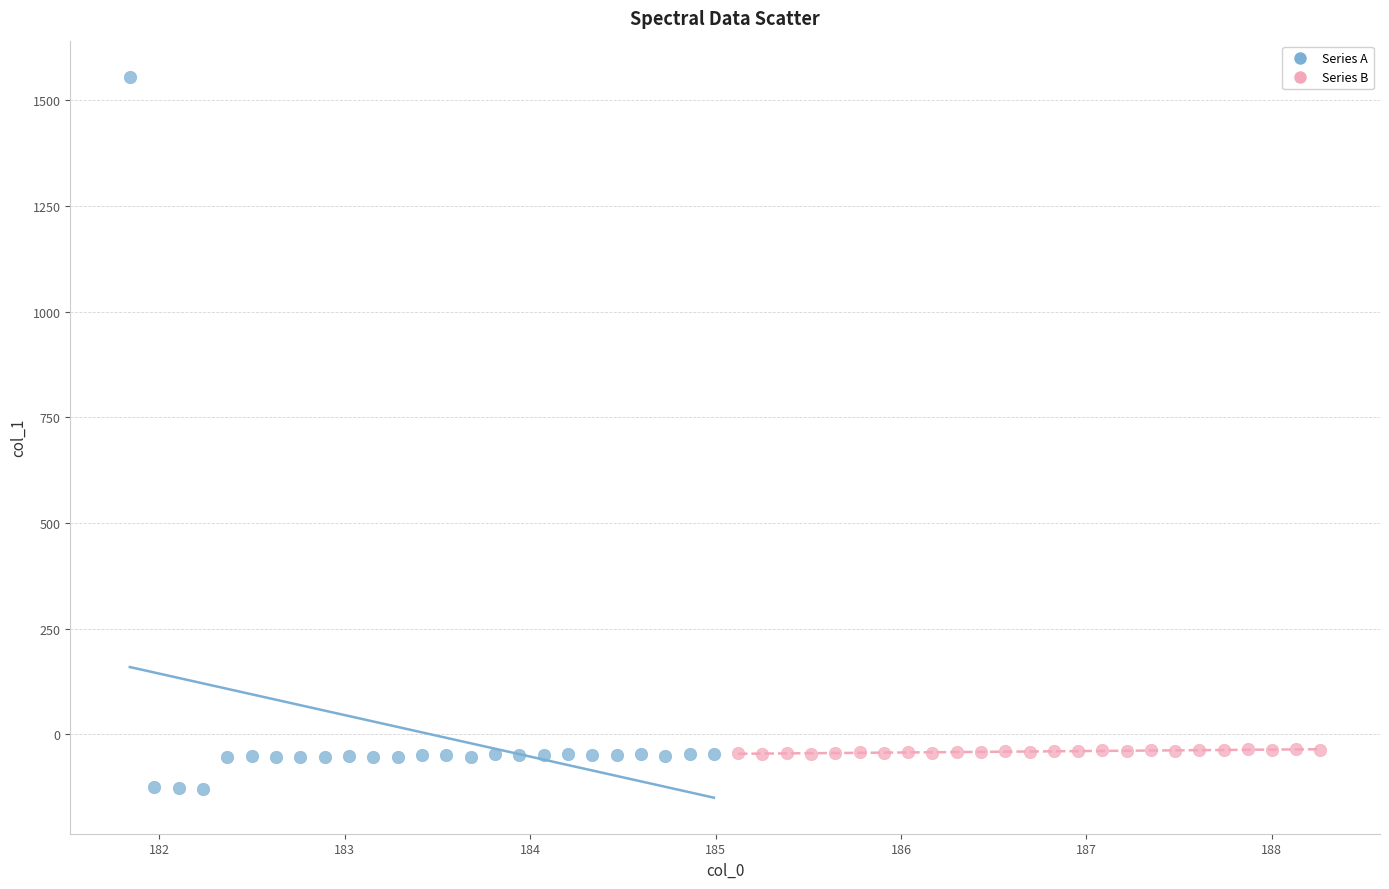

What are all the series names shown in the legend?

Series A, Series B